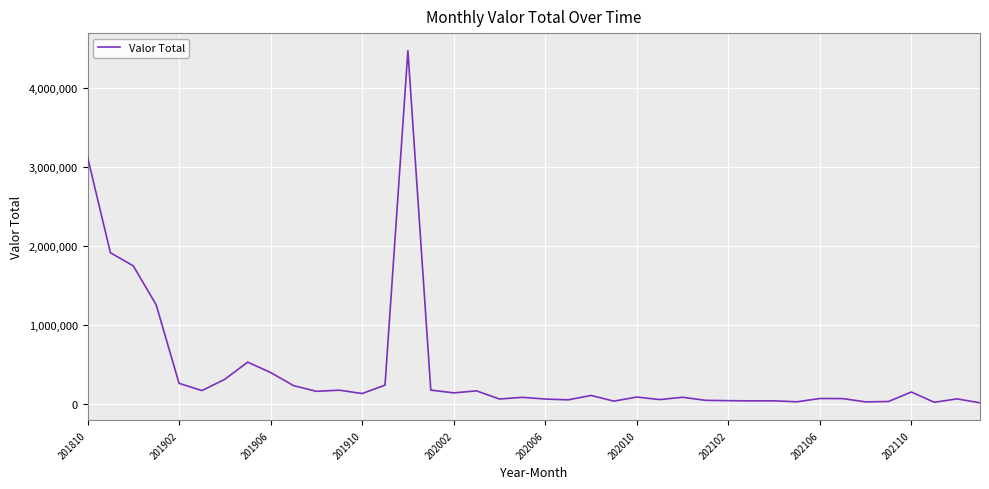

What is the maximum value shown in the chart?

4476877.0